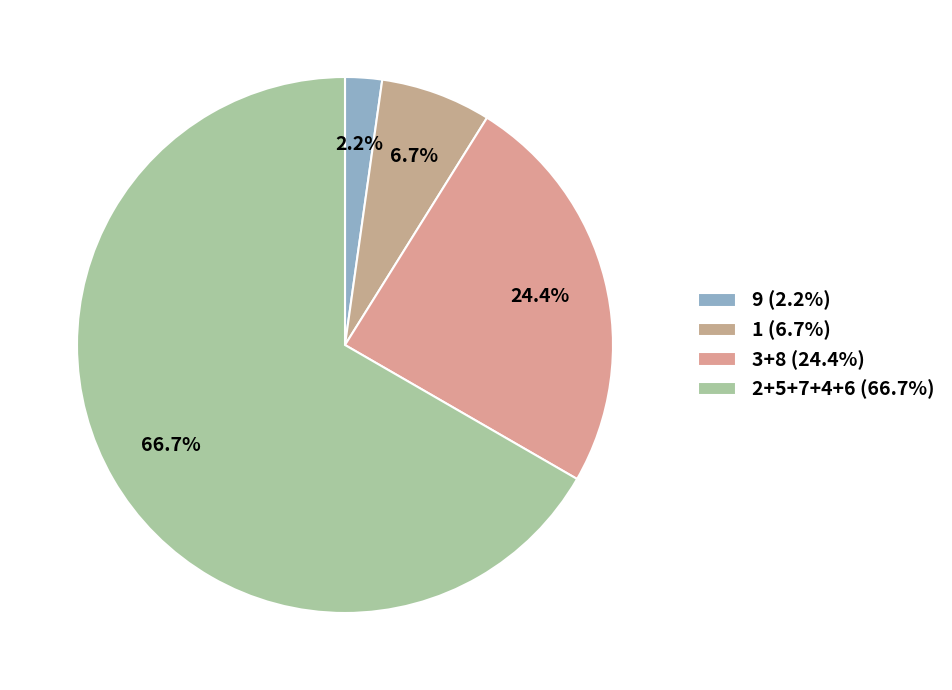

How many slices are in this pie chart?

4